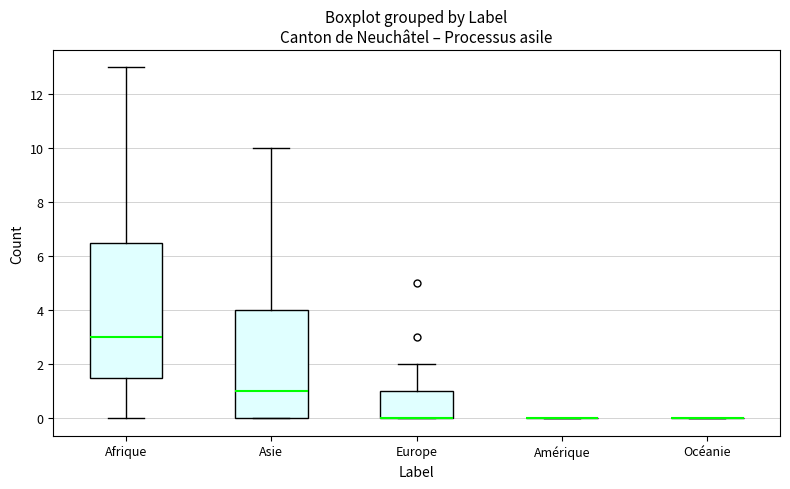

Reading left to right, read every box against the y-axis: the position of its median line, the range the box covers, and the ends of its whiskers. The values are not printed on the chart, so give them approximately, as read against the axis.

Afrique: median 3.0, box 1.6 to 6.6, whiskers 0.0 to 13.0
Asie: median 1.0, box 0.0 to 4.0, whiskers 0.0 to 10.0
Europe: median 0.0 (drawn on the box's lower edge), box 0.0 to 1.0, whiskers 0.0 to 2.0
Amérique: box collapsed to a line at 0.0, whiskers 0.0 to 0.0
Océanie: box collapsed to a line at 0.0, whiskers 0.0 to 0.0